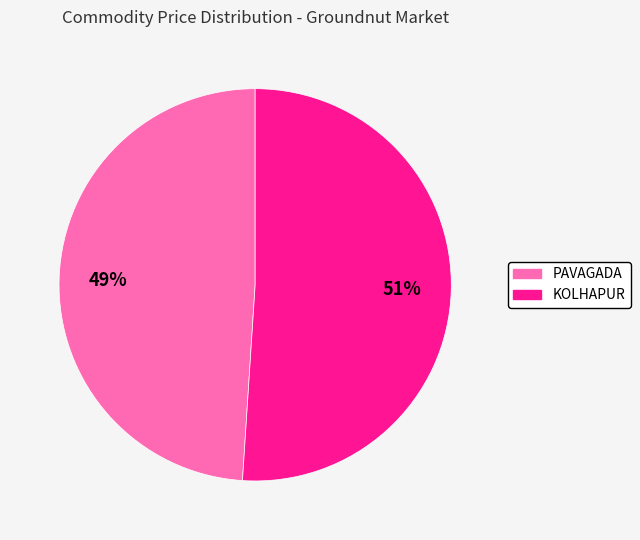

To the nearest percent, what is the difference between the PAVAGADA and KOLHAPUR slice percentages?

2%